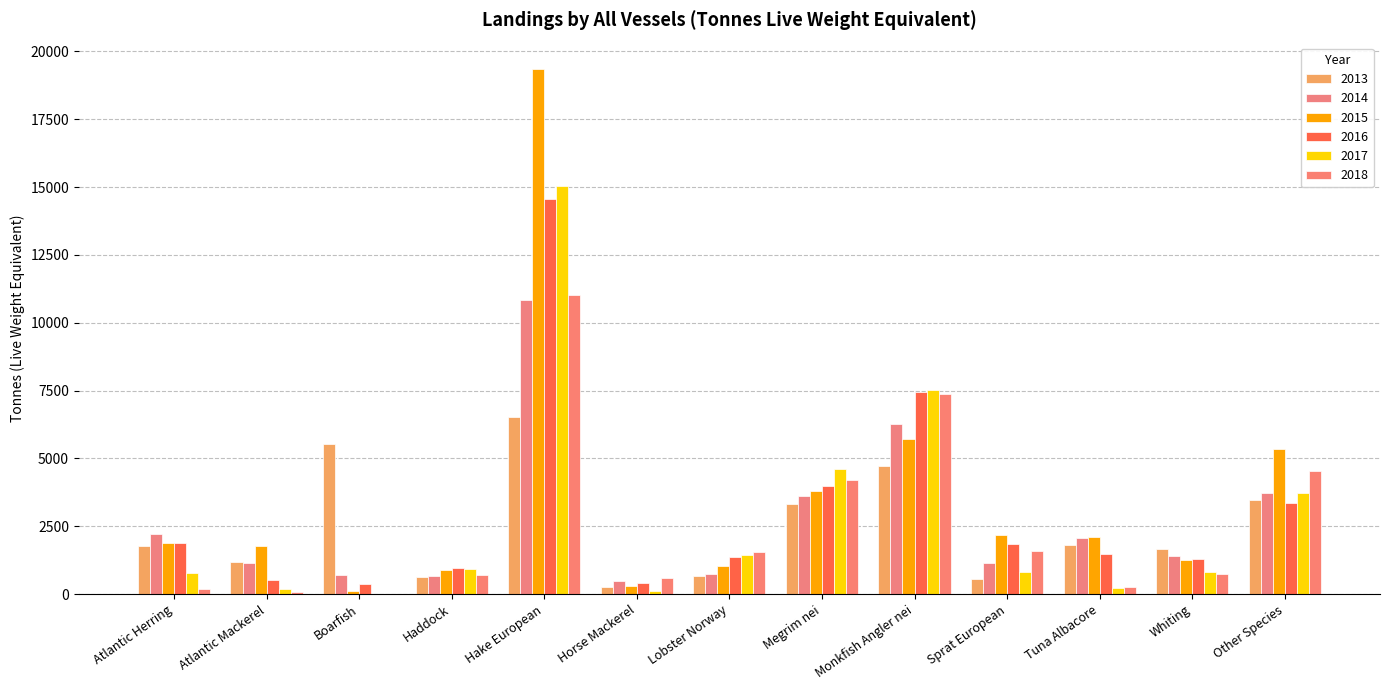

What is the difference between the highest and lowest values at Tuna Albacore?

1877